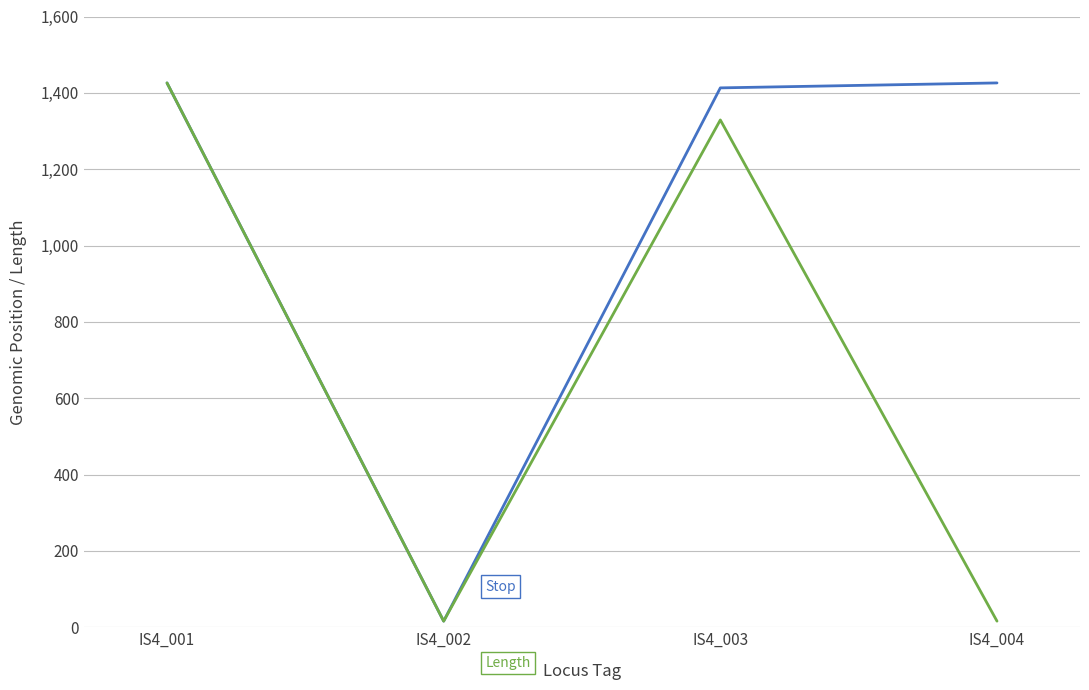

At which category is the sum across all series the highest?

IS4_001